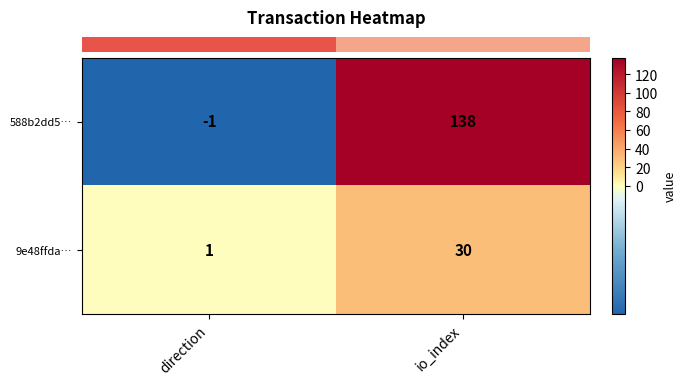

The value of 9e48ffda… at direction is 0. True or false?

False